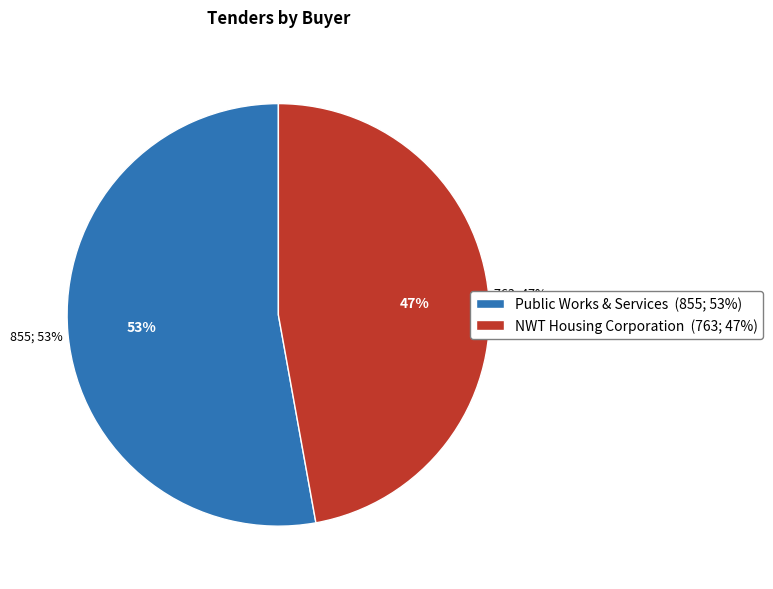

The NWT Housing Corporation slice represents 58% of the pie. True or false?

False